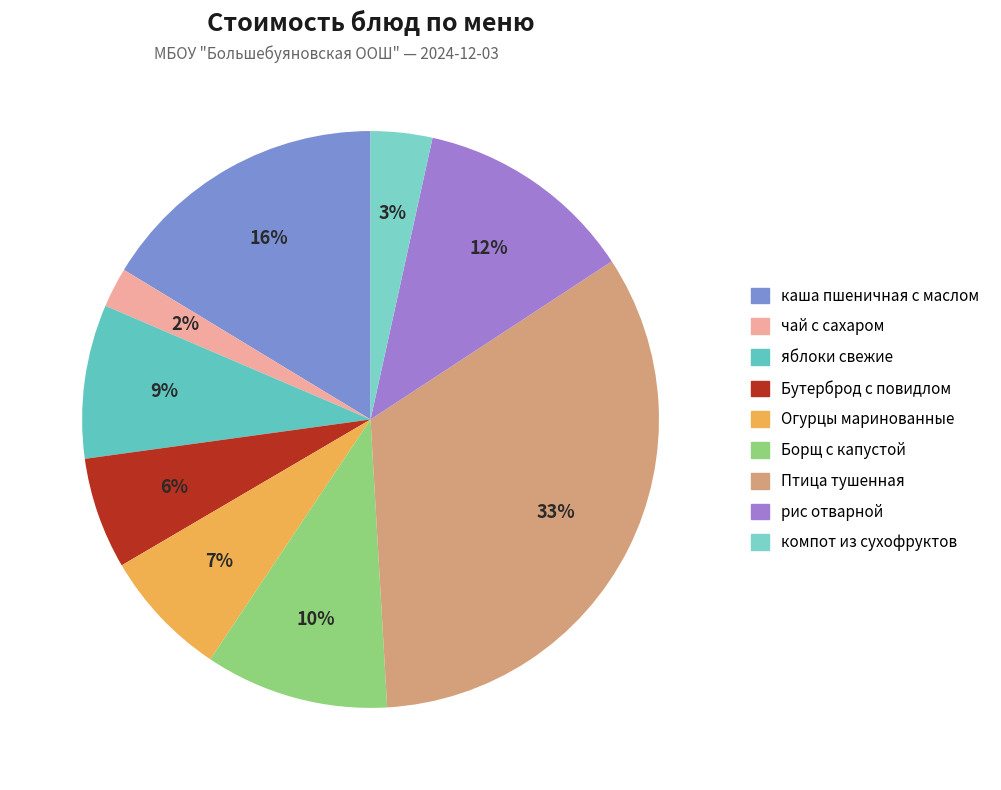

To the nearest percent, what percentage of the pie is чай с сахаром?

2%